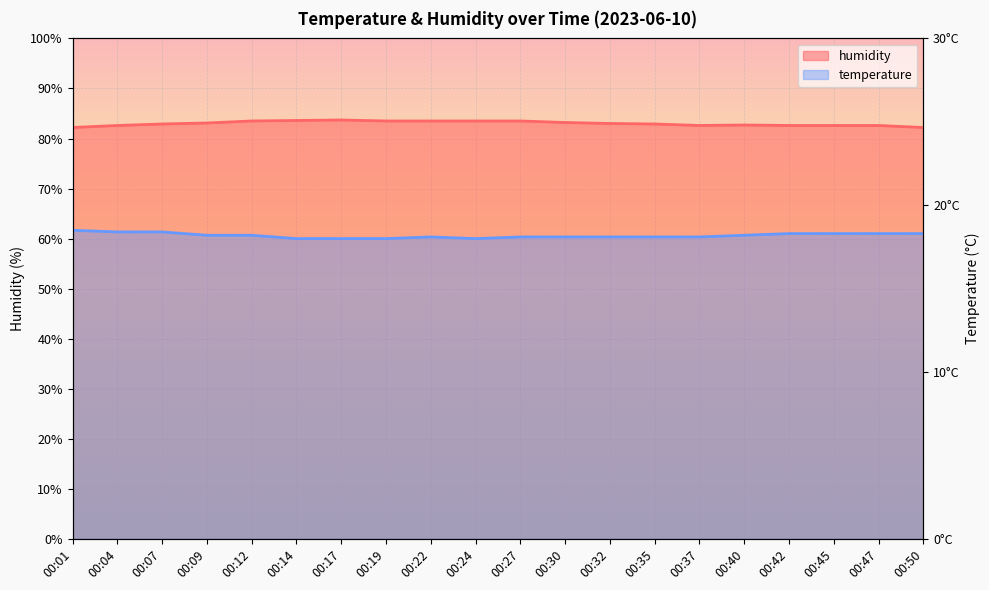

Between 00:14 and 00:22, which series saw the biggest shift?

temperature